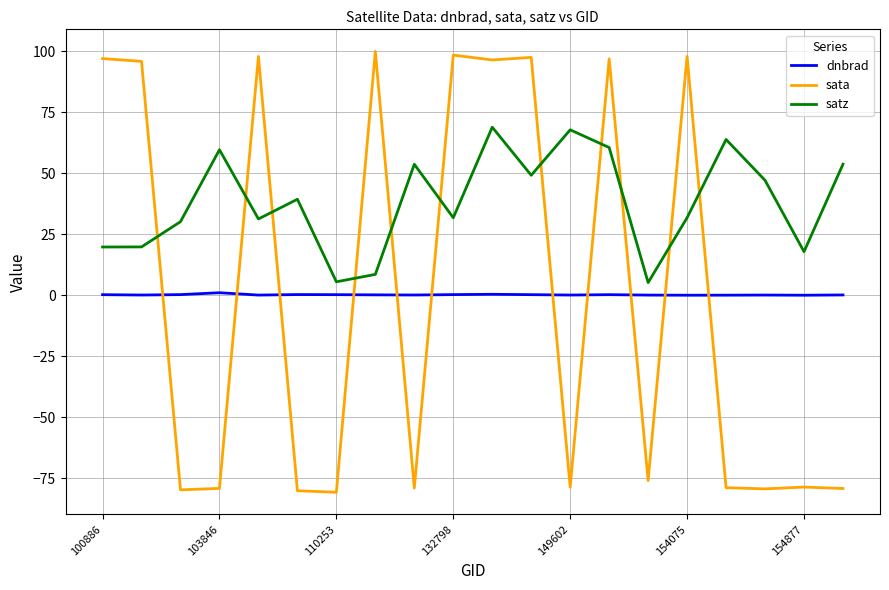

True or false: satz has more than 2 points higher than both neighbors.

True